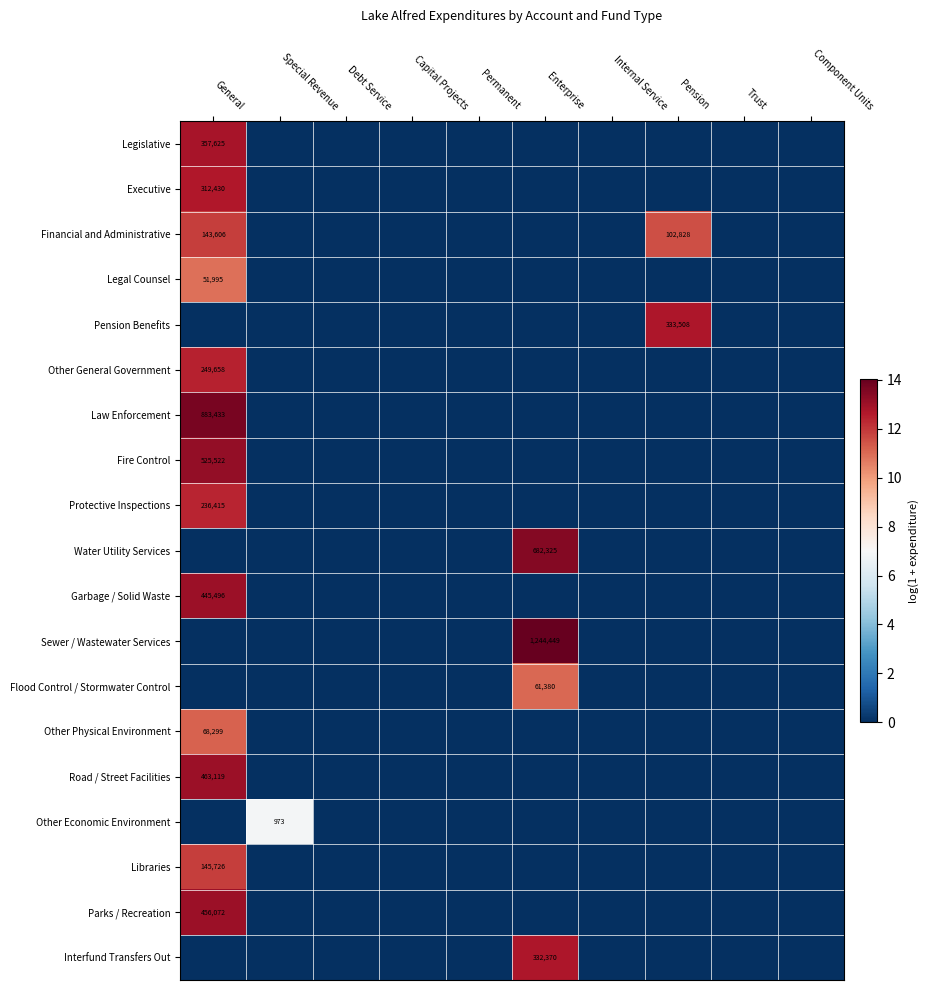

The value of Garbage / Solid Waste at General is 445496. True or false?

True